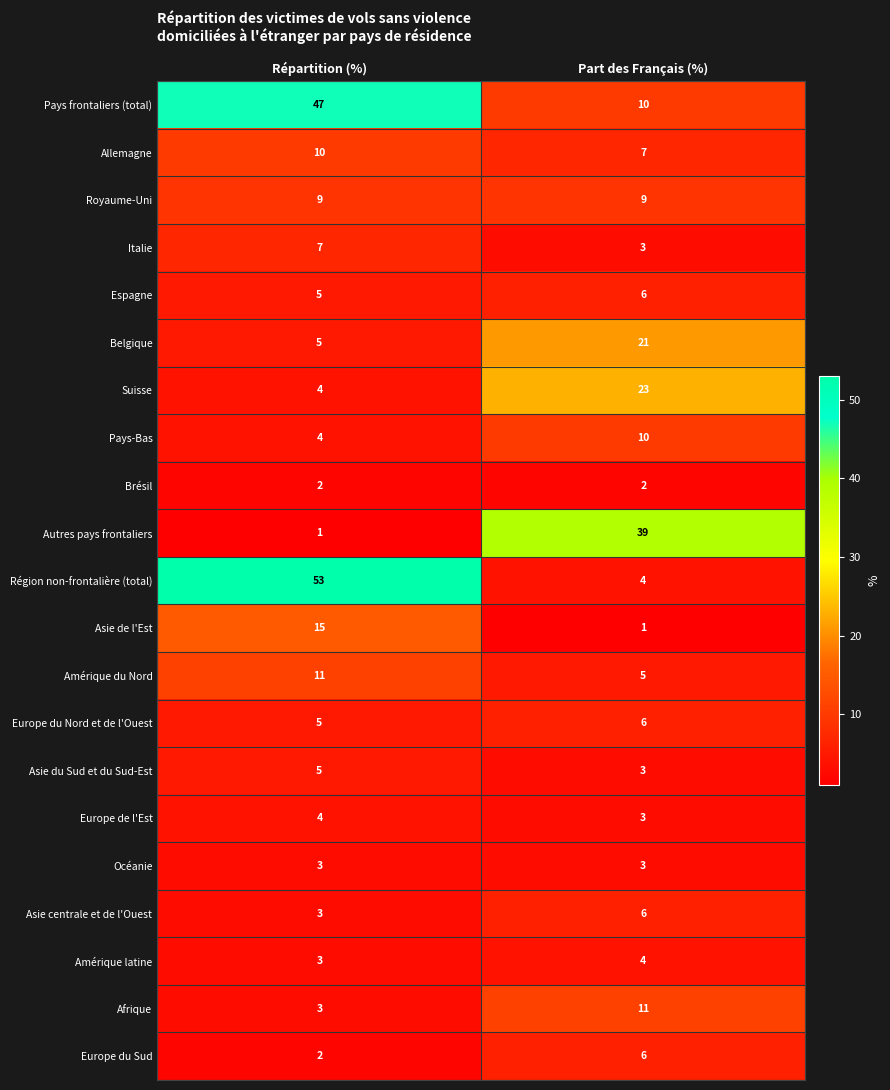

How many data points does each series have?

2